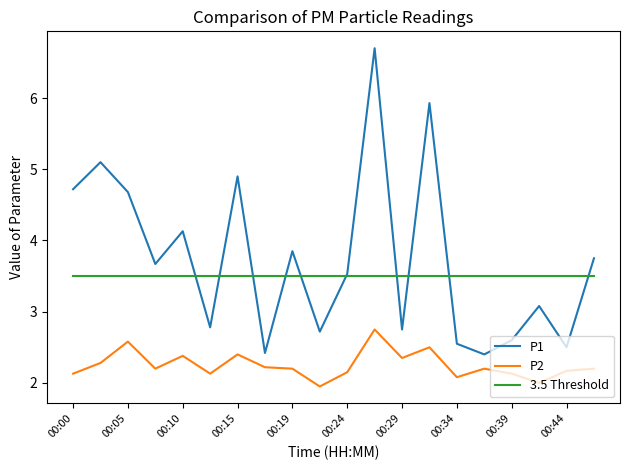

True or false: P2 and P1 intersect in this chart.

False